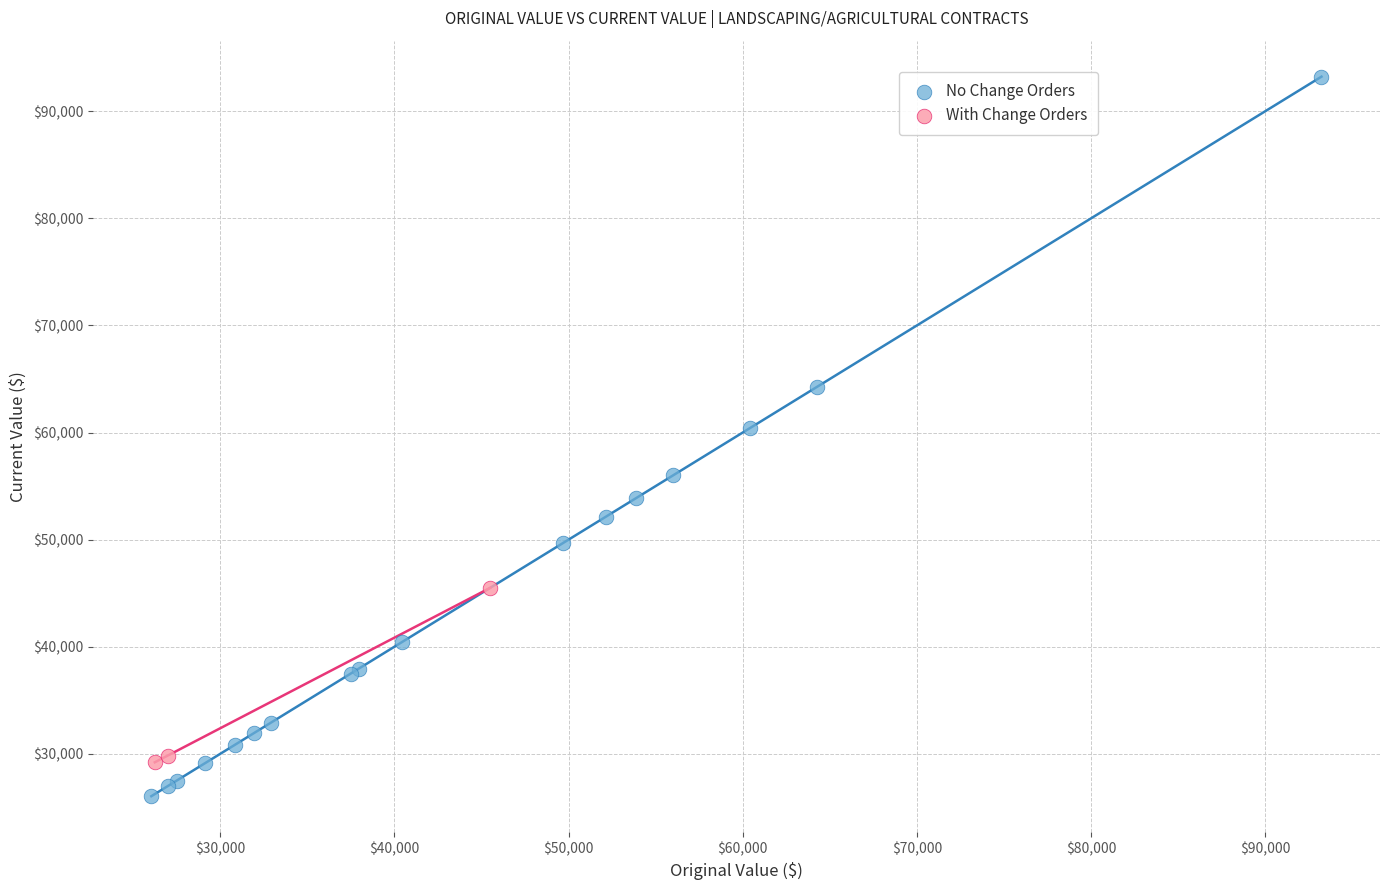

Which series reaches the minimum Y coordinate?

No Change Orders